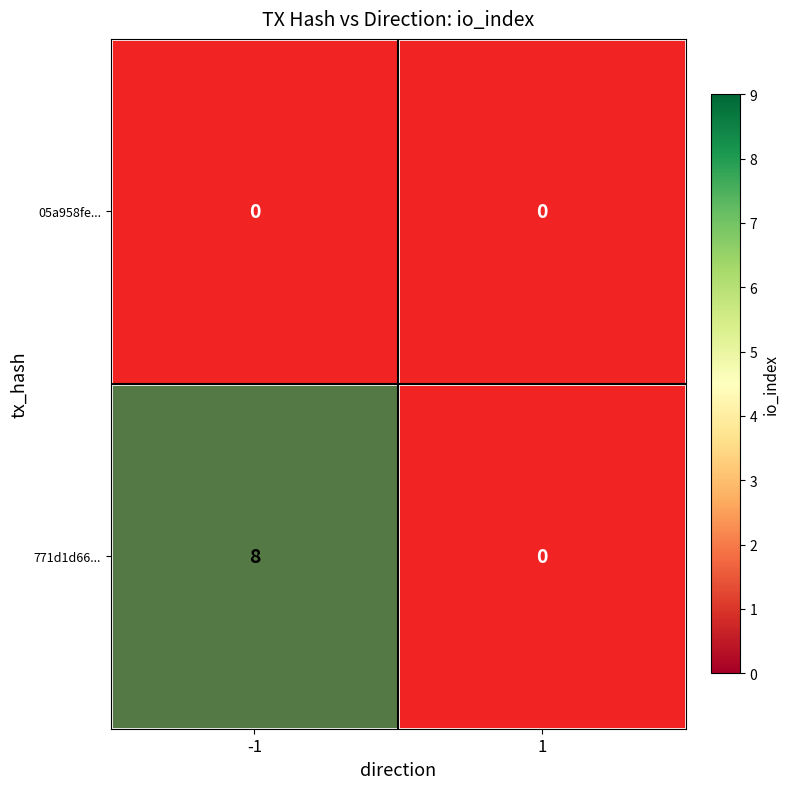

Is it true that 771d1d66... equals 8 at io_index?

True